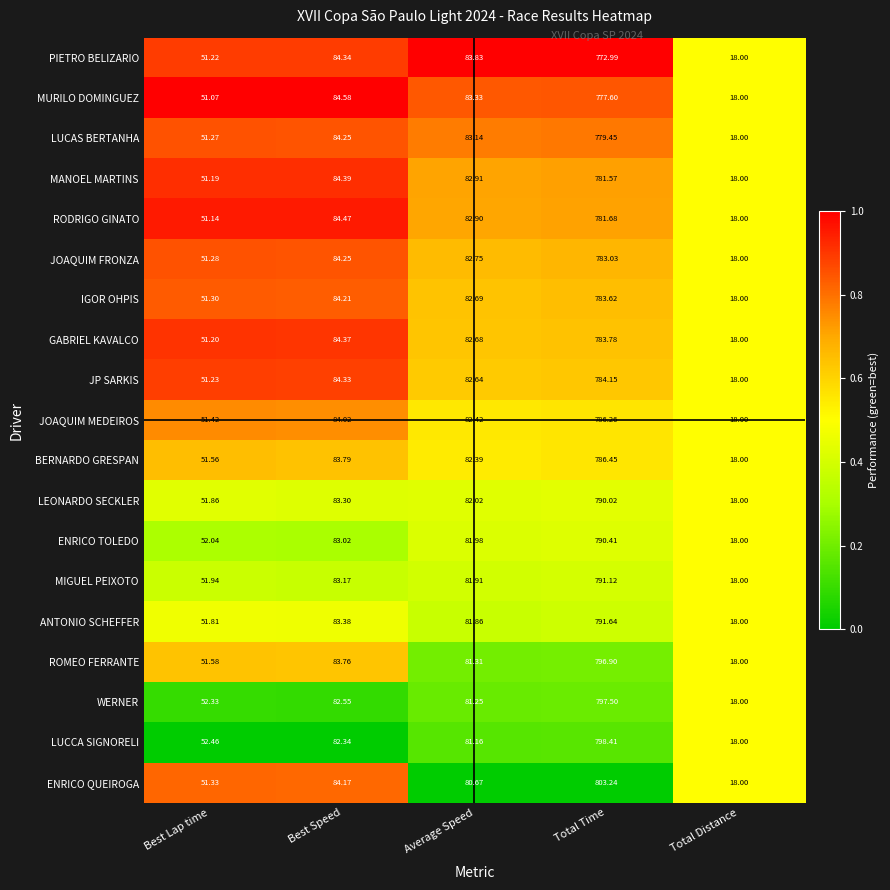

Between Average Speed and Total Time, which series saw the biggest shift?

ENRICO QUEIROGA